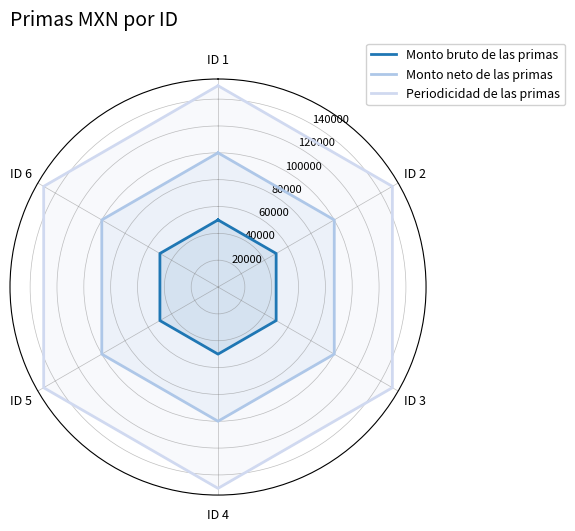

How many distinct data groups are displayed?

3